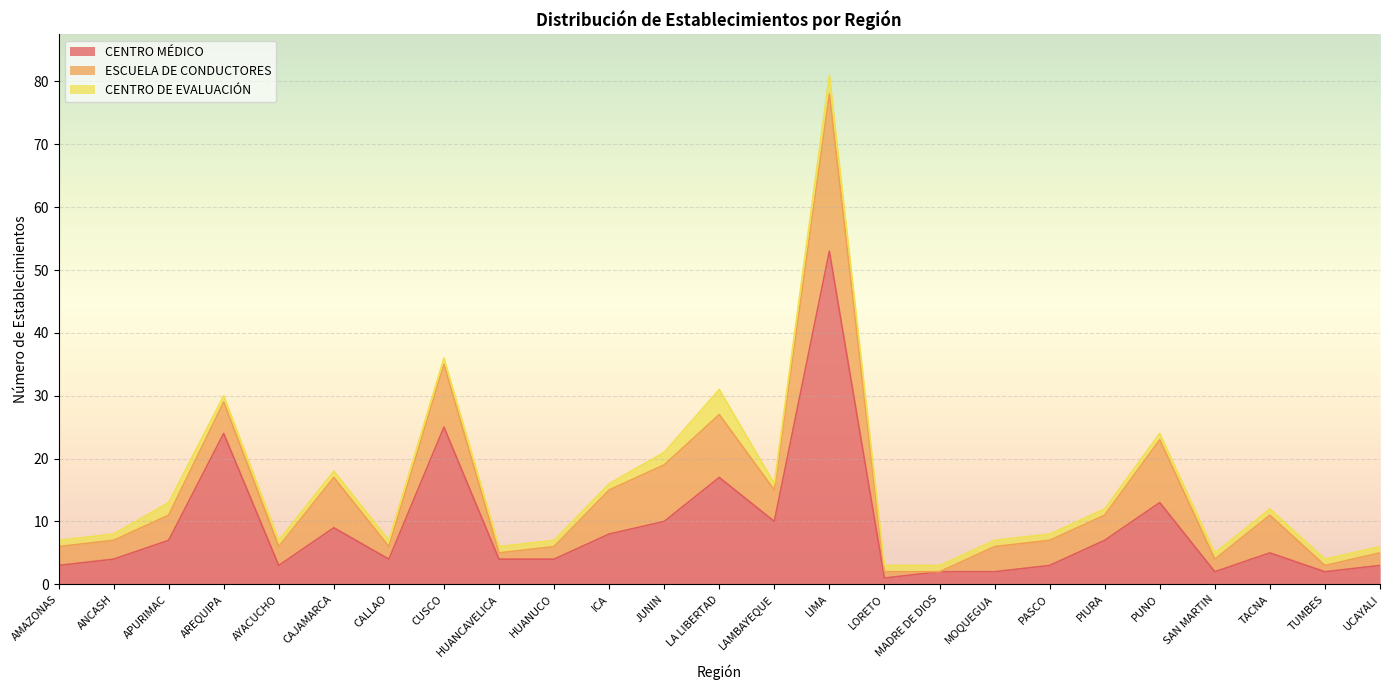

Which label corresponds to the smallest value in the chart?

MADRE DE DIOS